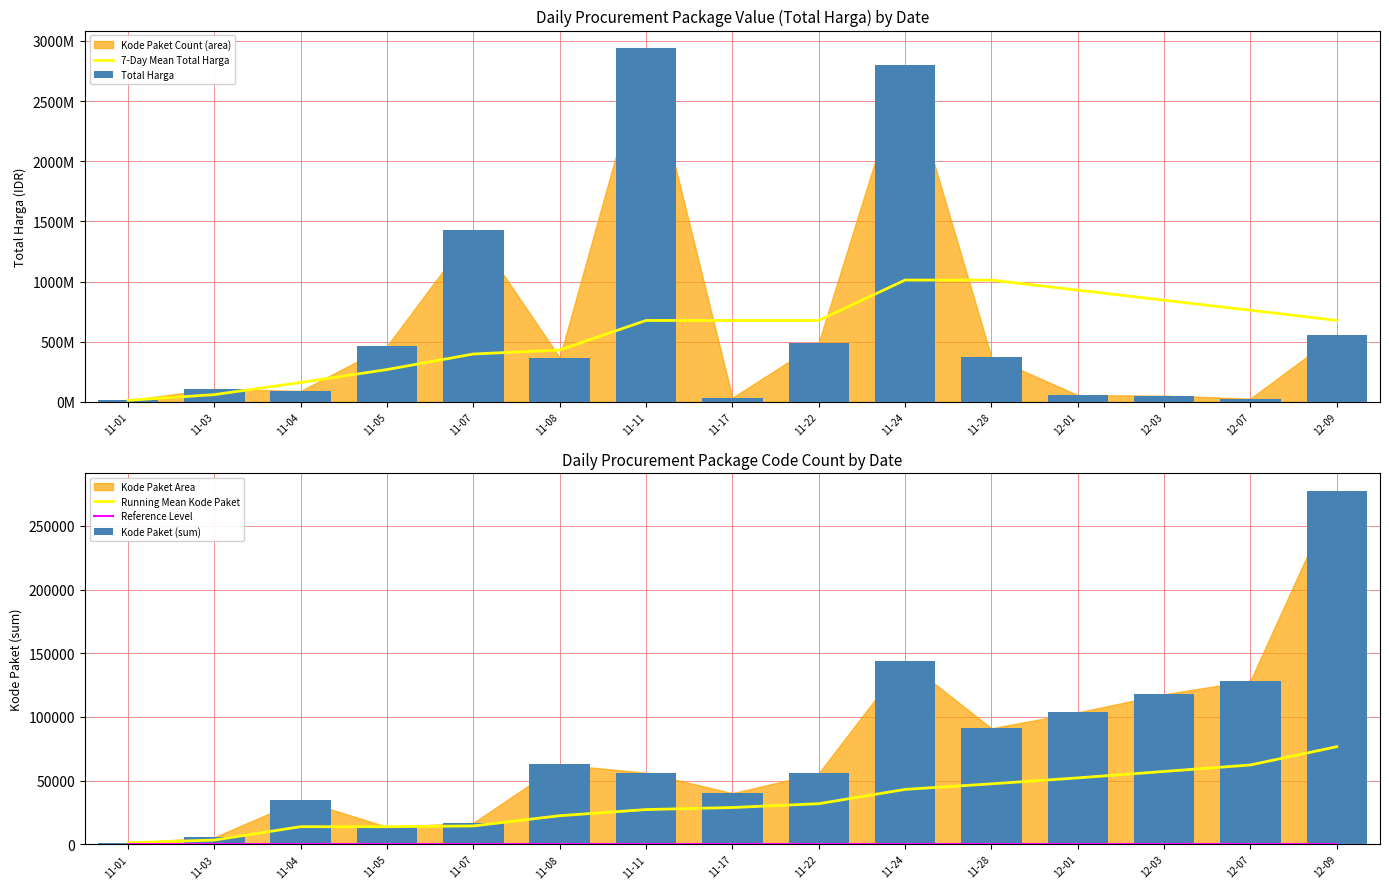

What is the average value of the Total Harga series?

653515145.7